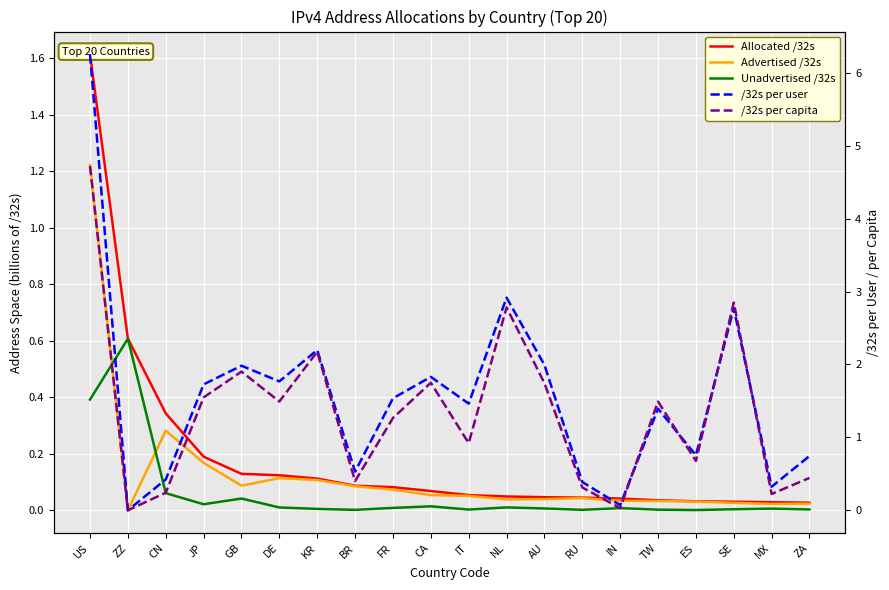

How many intersections are there between Allocated /32s and /32s per capita?

4